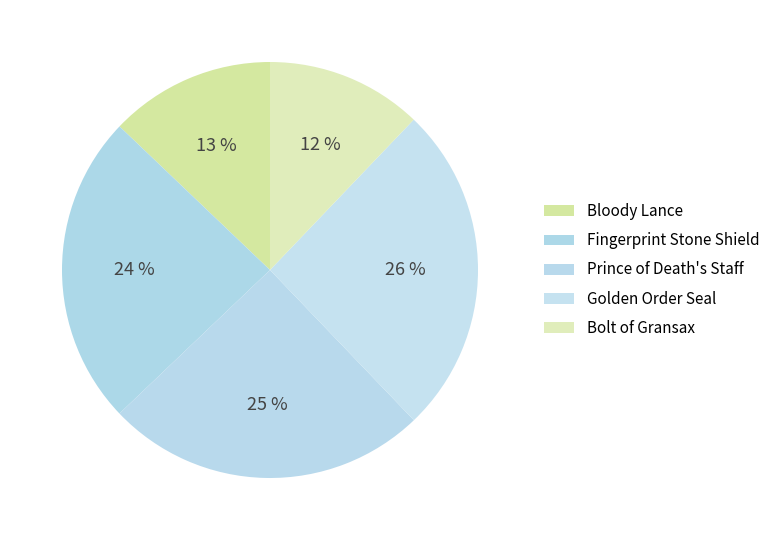

The Bolt of Gransax slice represents 20% of the pie. True or false?

False